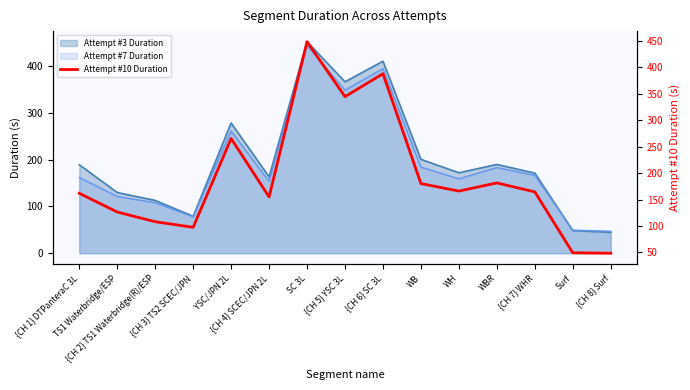

Where is the data nearest to the value 248?

YSC/JPN 2L